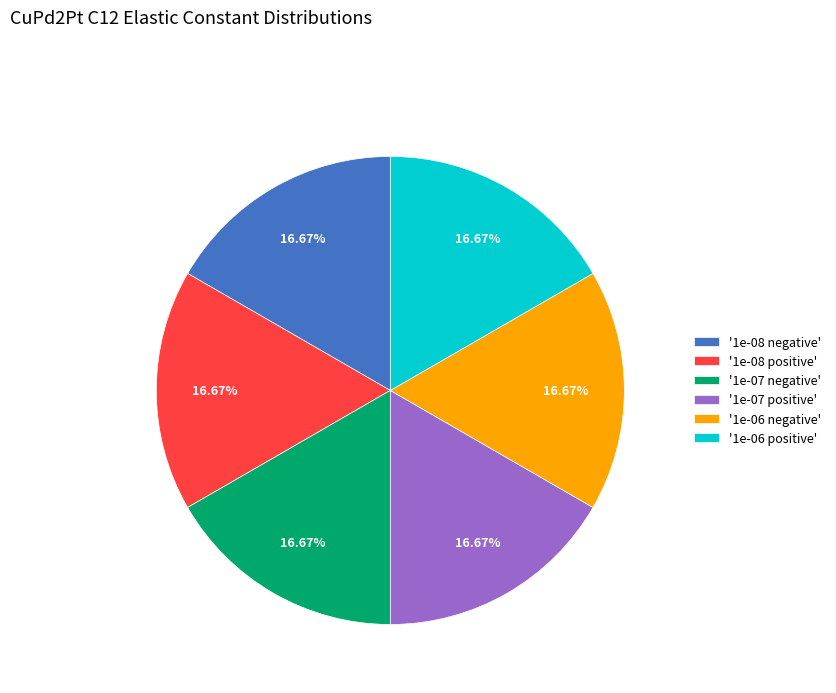

Is there a majority slice in this chart?

No